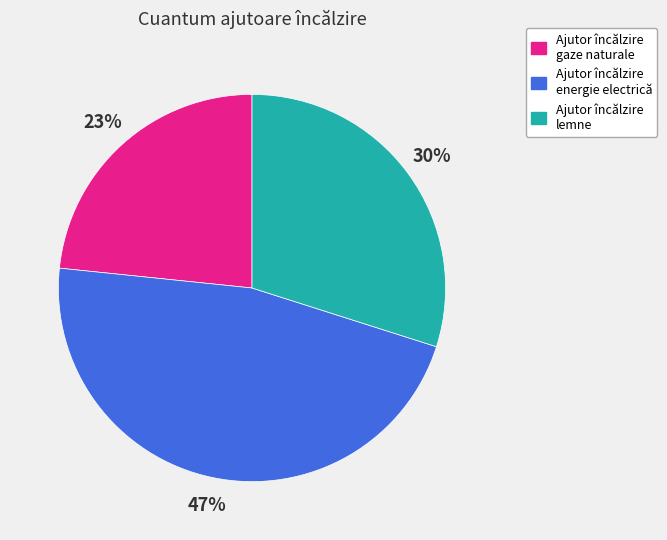

Count the number of slices in the pie.

3